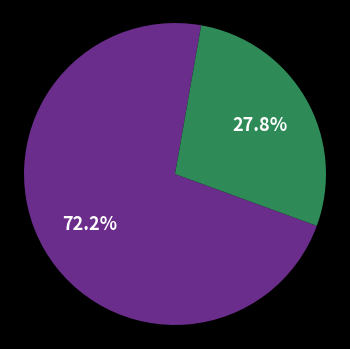

Is there any slice that represents more than half of the pie?

Yes